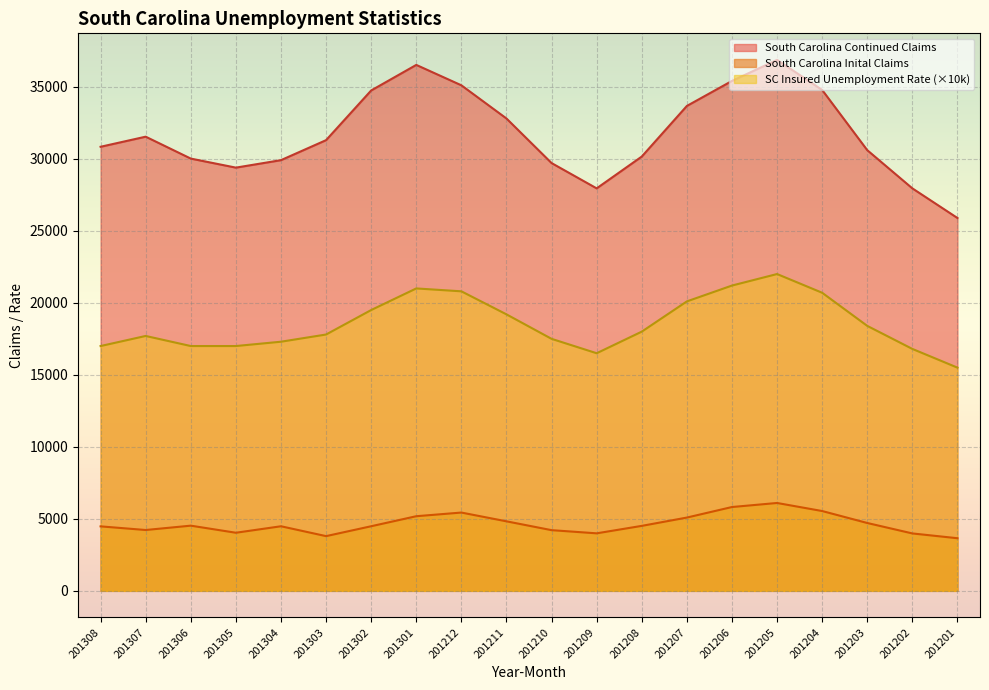

At which label is South Carolina Inital Claims closest to 4878?

201211